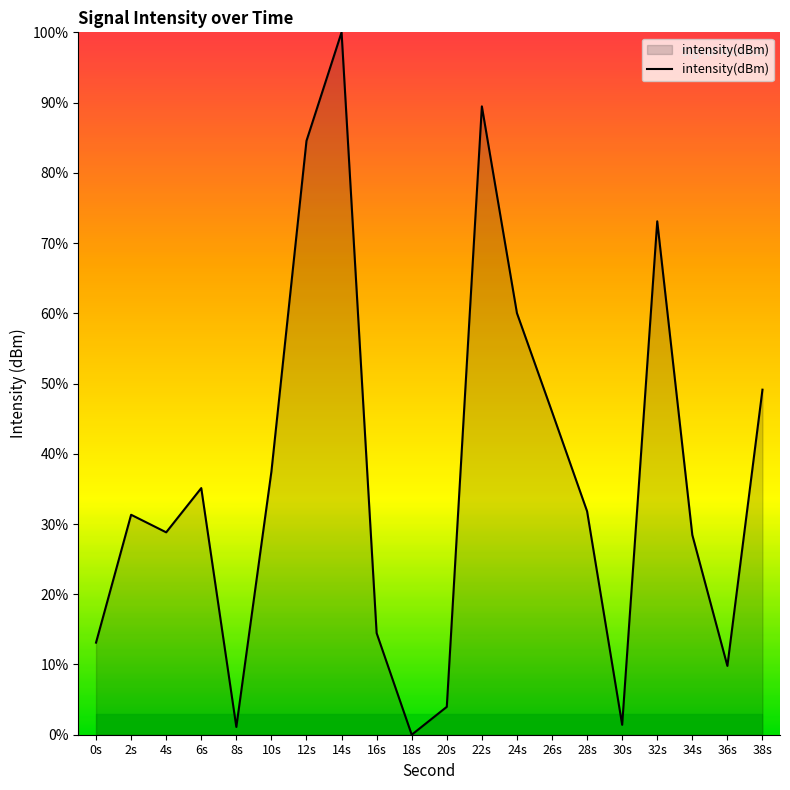

What is the difference between the values at 14s and 32s?

26.9